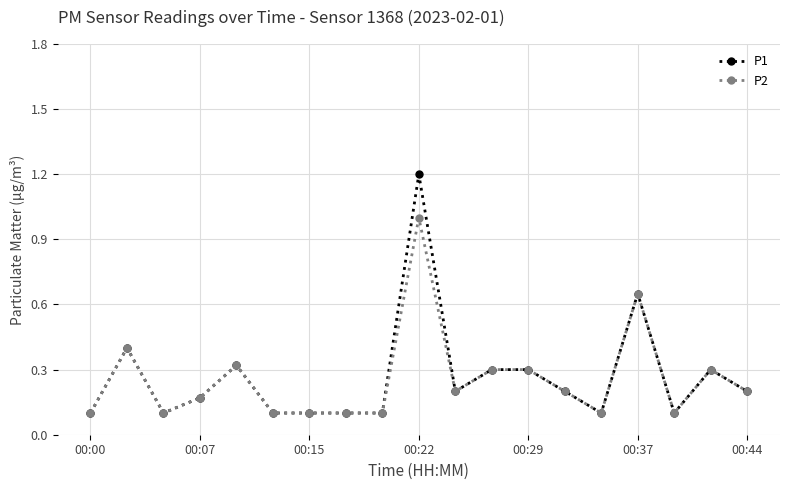

What is the value of the P1 point at the 6th from the left?

0.1